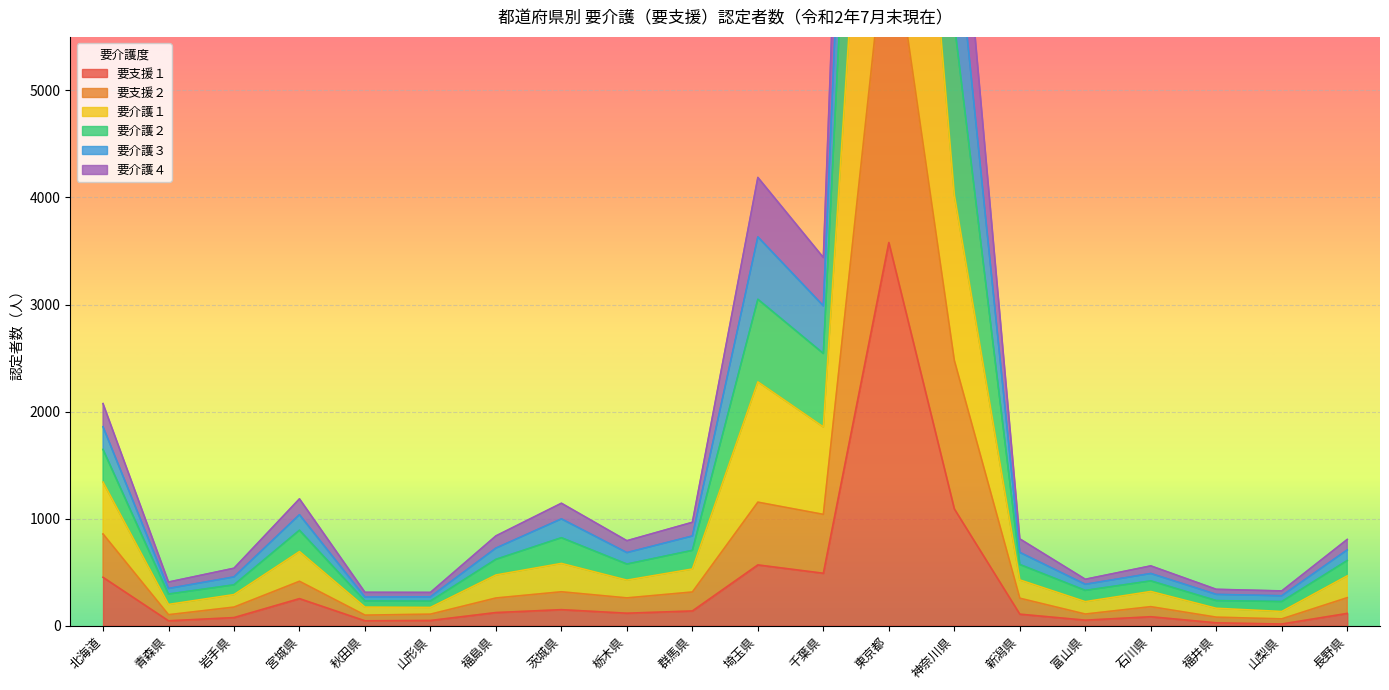

True or false: 要介護２ and 要介護３ intersect in this chart.

False